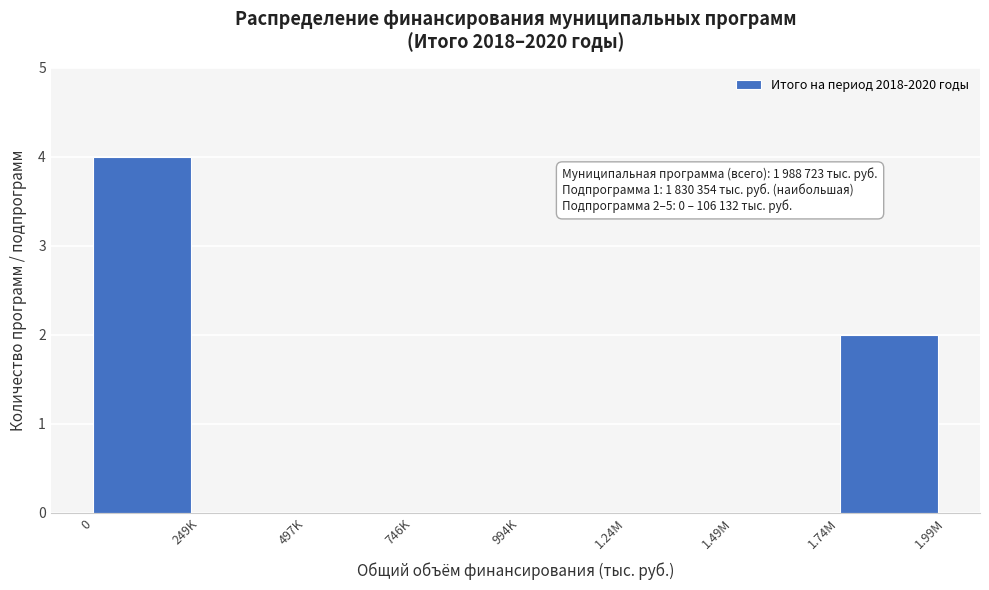

Reading right to left, list all the values displayed in this chart.

1.74M=2	1.49M=0	1.24M=0	994K=0	746K=0	497K=0	249K=0	0=4